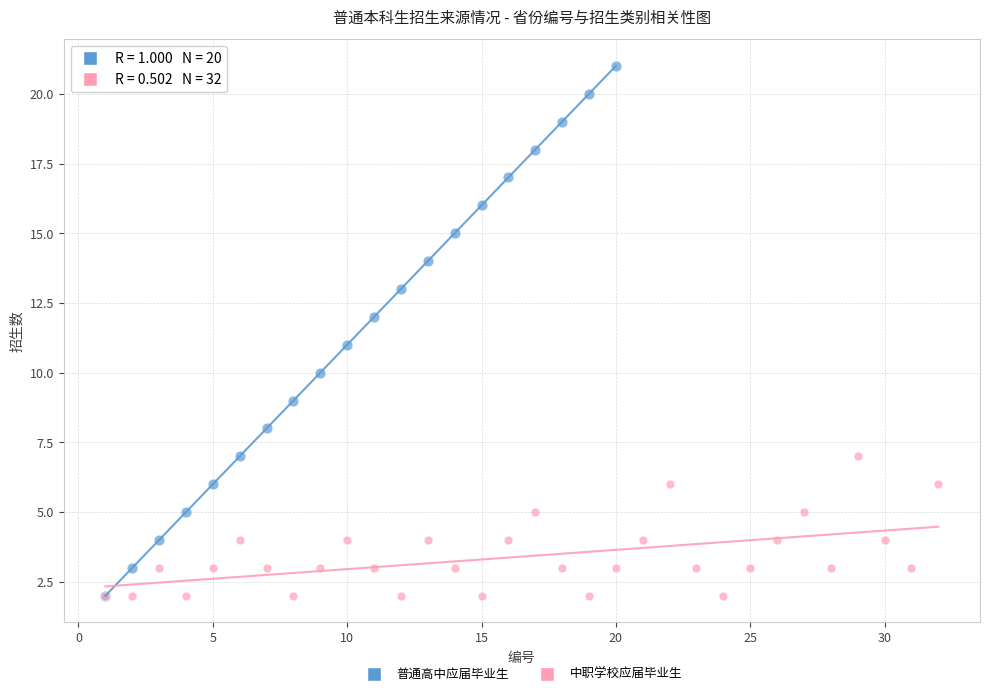

Which series has the largest Y range (max minus min)?

普通高中应届毕业生